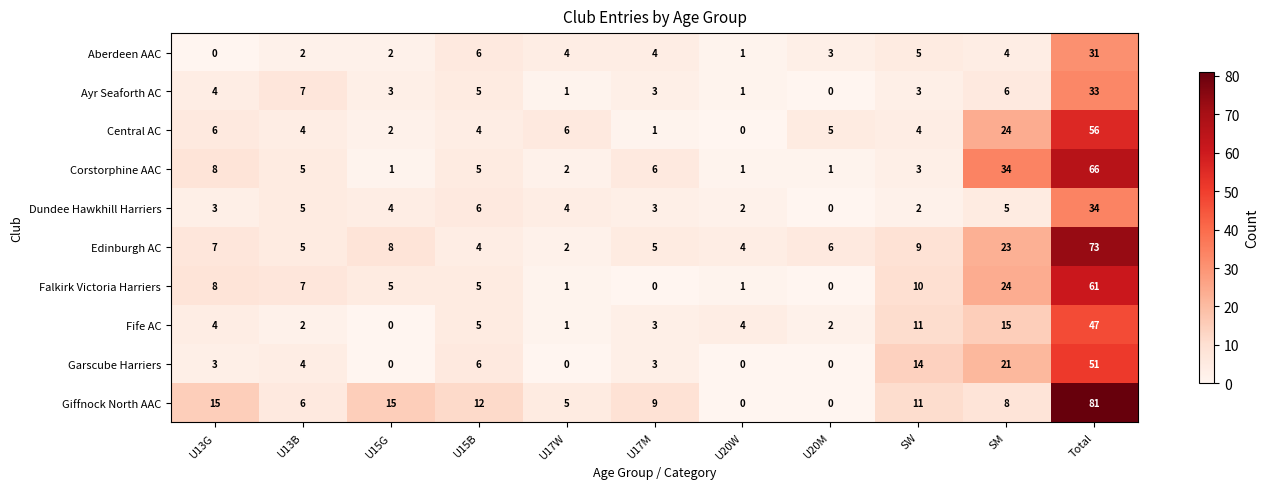

Is it true that Corstorphine AAC equals 2 at U15G?

False